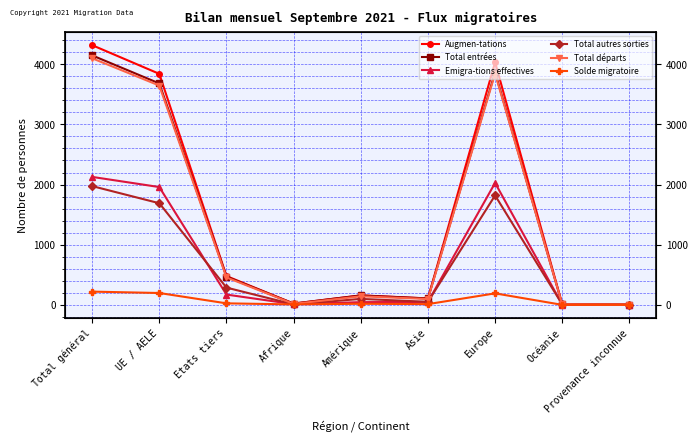

Reading left to right, list all the values displayed in this chart.

Augmen-tations: Total général=4319	UE / AELE=3842	Etats tiers=477	Afrique=19	Amérique=156	Asie=105	Europe=4035	Océanie=4	Provenance inconnue=0
Total entrées: Total général=4149	UE / AELE=3682	Etats tiers=467	Afrique=19	Amérique=154	Asie=104	Europe=3868	Océanie=4	Provenance inconnue=0
Emigra-tions effectives: Total général=2127	UE / AELE=1958	Etats tiers=169	Afrique=9	Amérique=43	Asie=47	Europe=2027	Océanie=1	Provenance inconnue=0
Total autres sorties: Total général=1974	UE / AELE=1689	Etats tiers=285	Afrique=5	Amérique=97	Asie=48	Europe=1819	Océanie=5	Provenance inconnue=0
Total départs: Total général=4101	UE / AELE=3647	Etats tiers=454	Afrique=14	Amérique=140	Asie=95	Europe=3846	Océanie=6	Provenance inconnue=0
Solde migratoire: Total général=218	UE / AELE=195	Etats tiers=23	Afrique=5	Amérique=16	Asie=10	Europe=189	Océanie=-2	Provenance inconnue=0